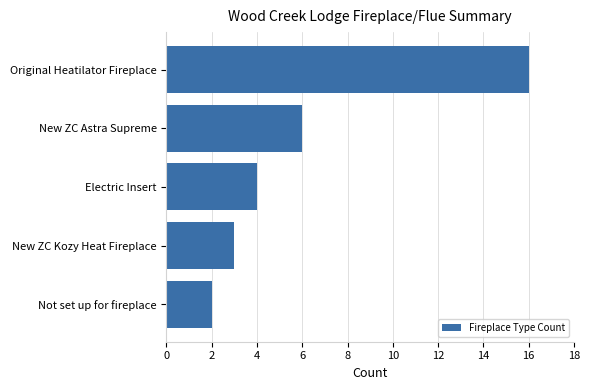

What is the average value?

6